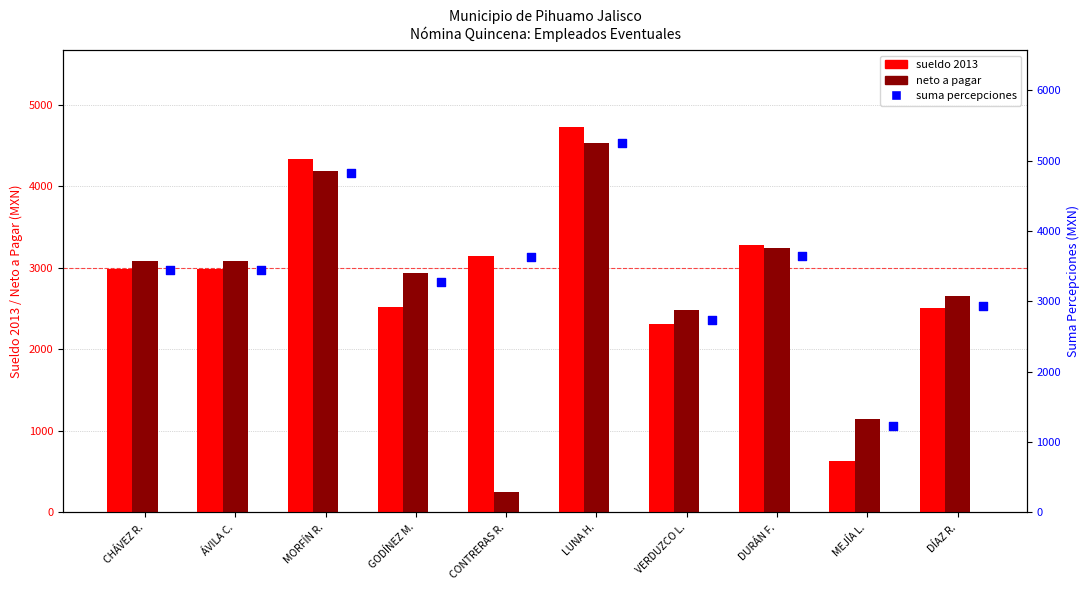

What are all the series names shown in the legend?

sueldo 2013, neto a pagar, suma percepciones